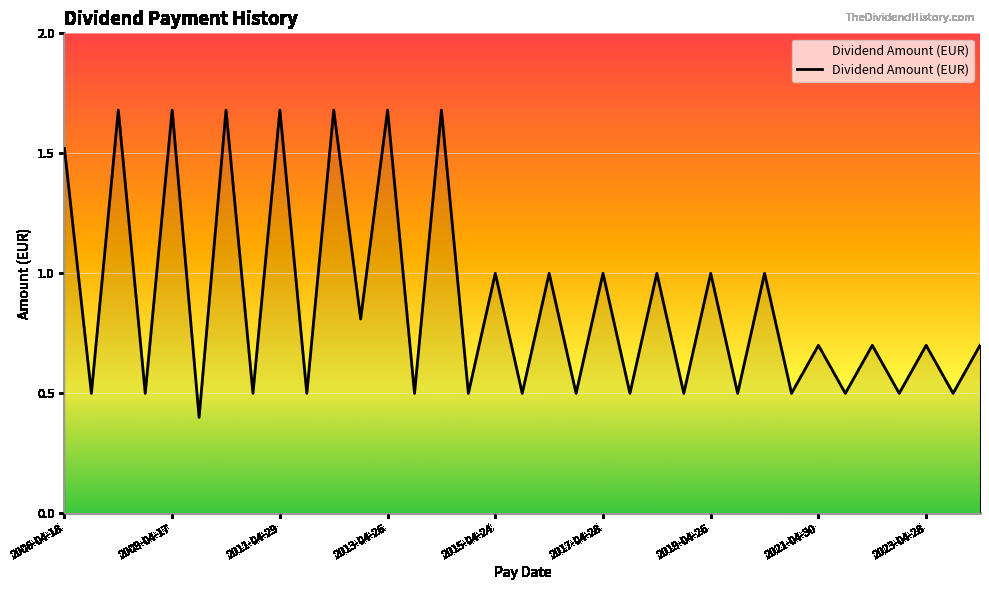

What is the minimum value shown in the chart?

0.4